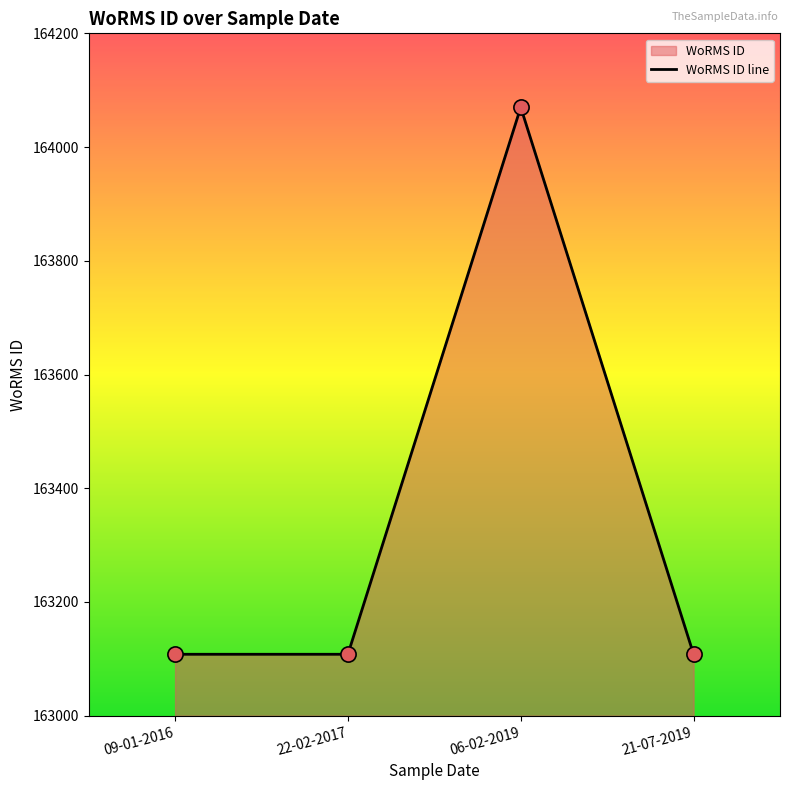

What is the ratio of the value at 09-01-2016 to the value at 06-02-2019?

1.0